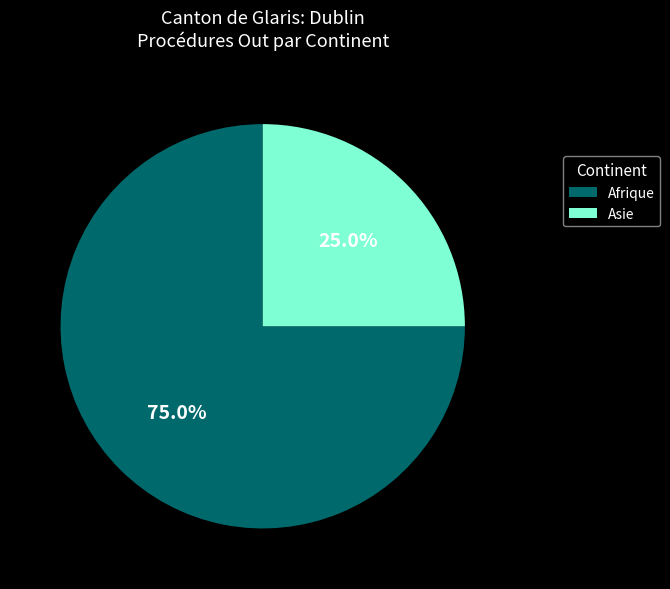

Which category has the biggest portion of the pie?

Afrique